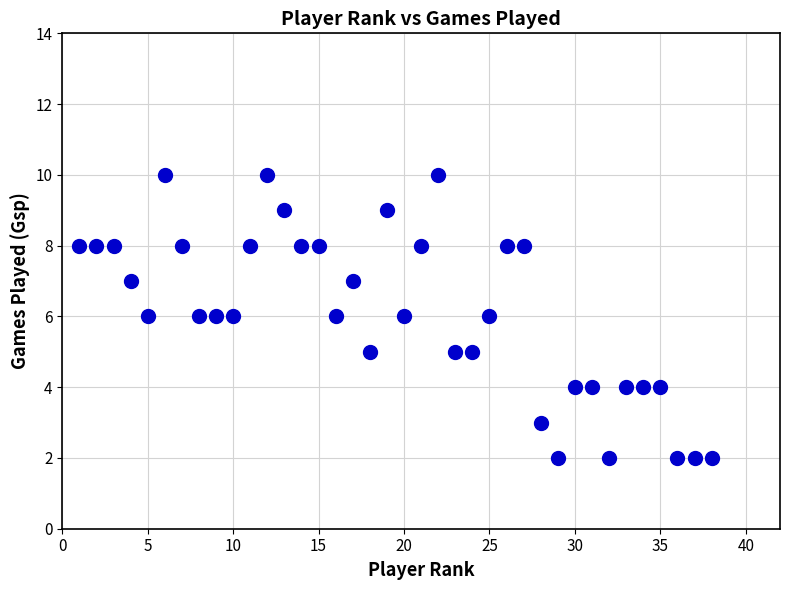

What is the range of X values (max minus min)?

37